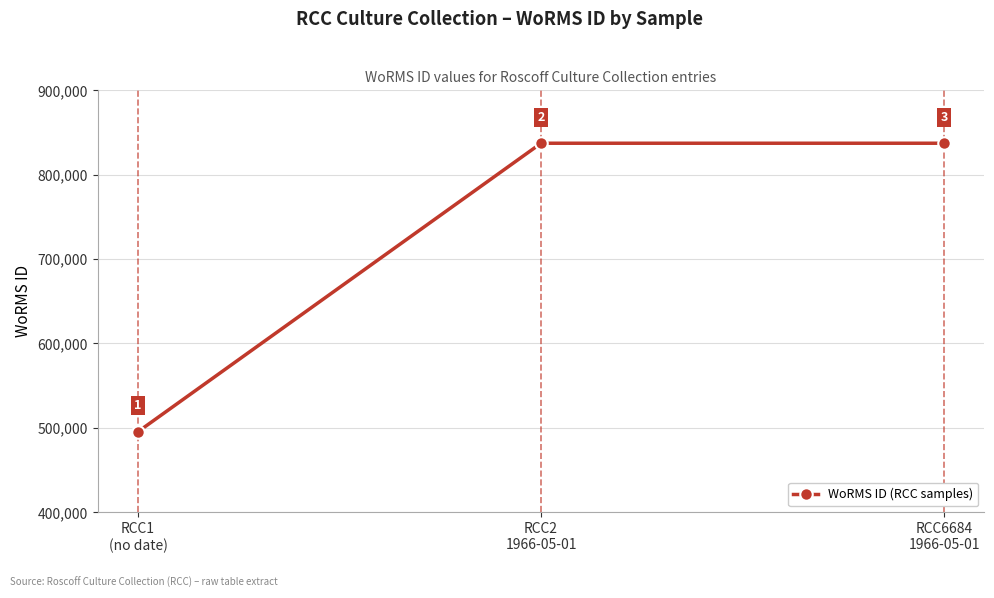

Read the value at RCC1
(no date), to the nearest 10.

495420